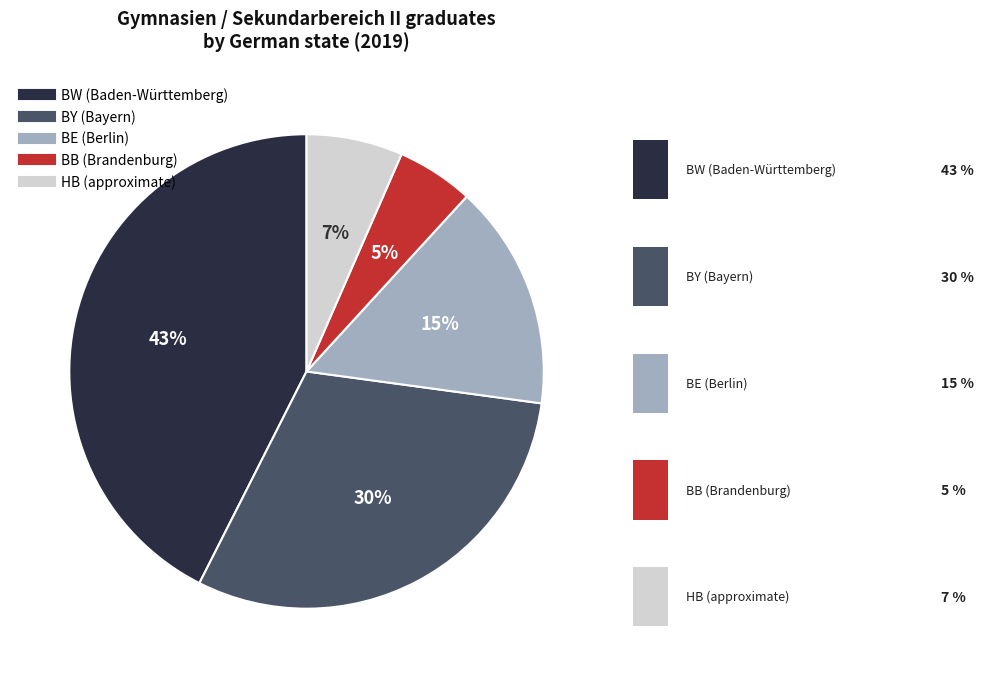

To the nearest percent, what portion does BY represent?

30%